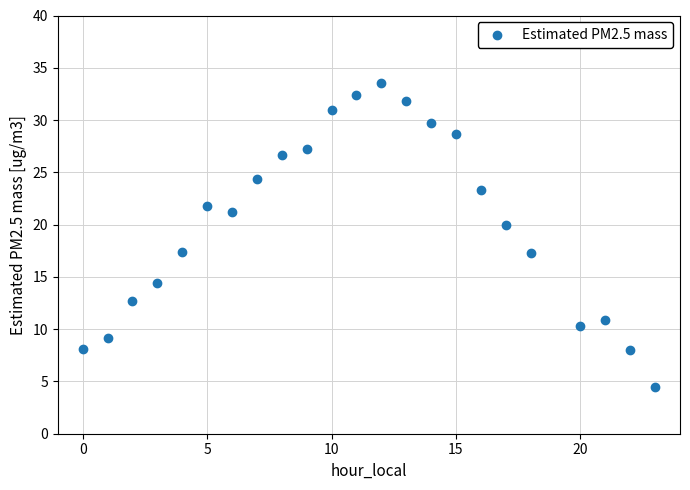

What is the range of X values (max minus min)?

23.0